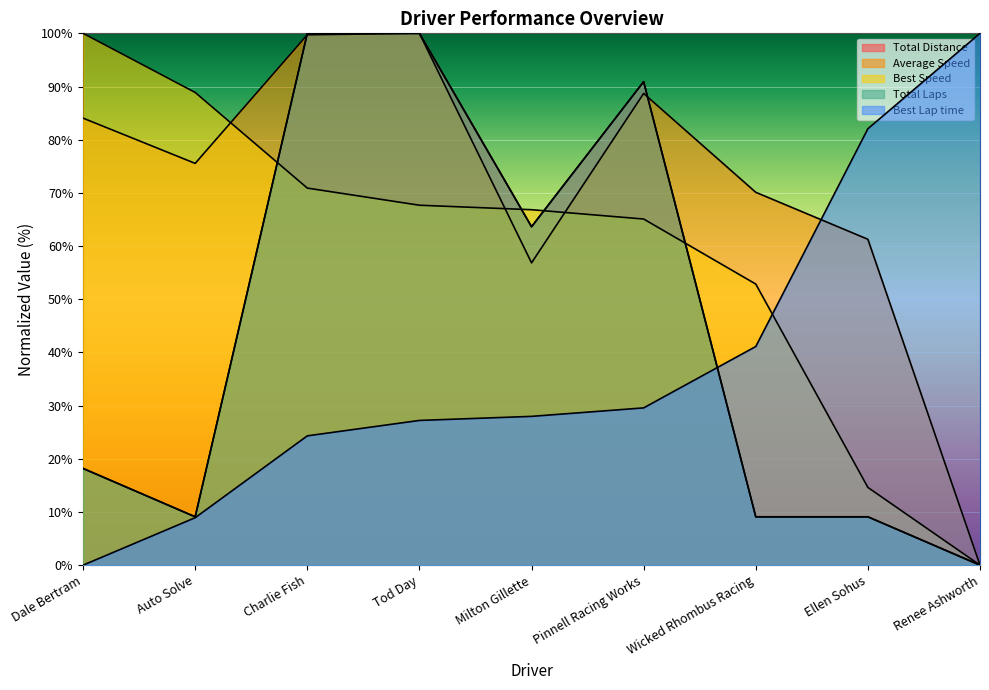

What is the total value across all series at Wicked Rhombus Racing?

182.3